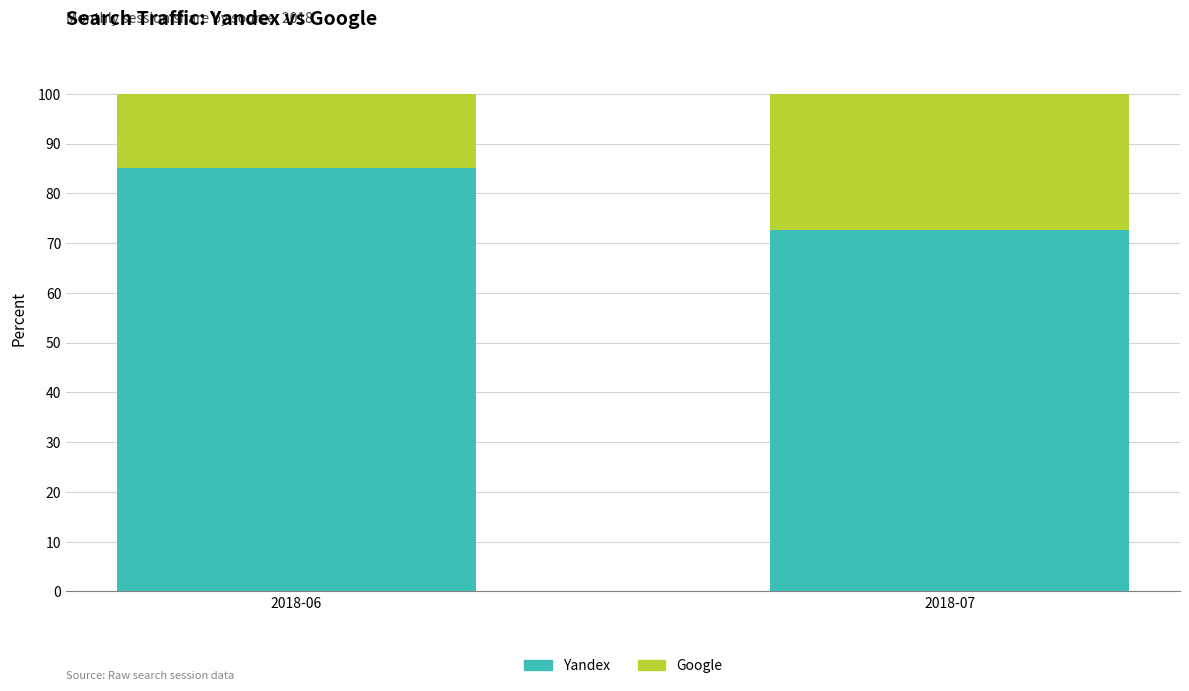

What is the difference between the Yandex values at 2018-07 and 2018-06?

12.4